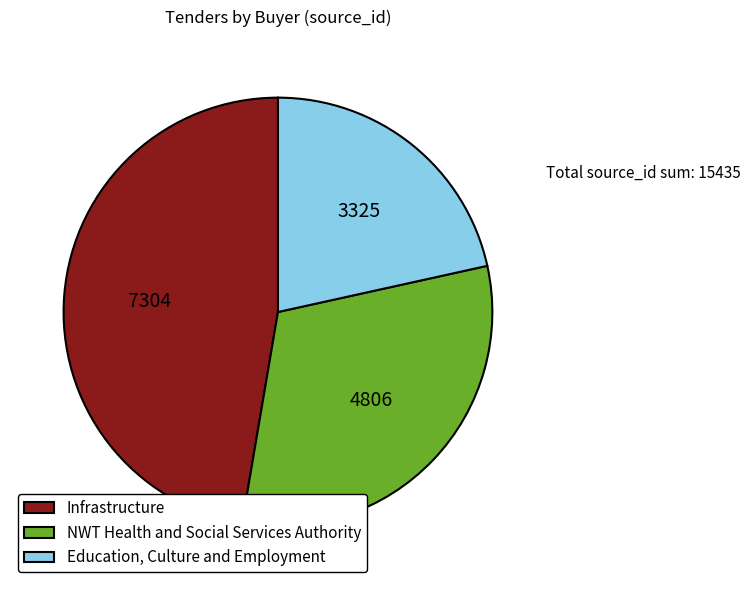

Which slice is the largest?

Infrastructure